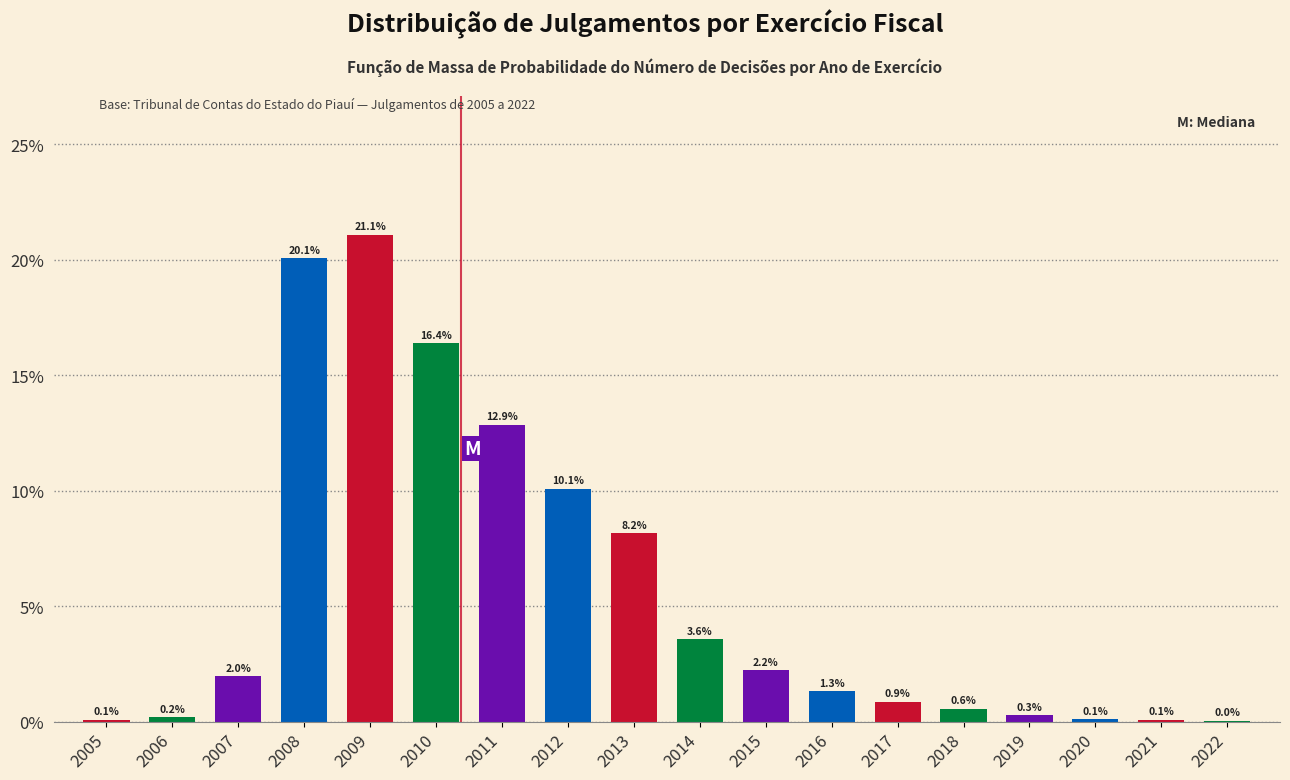

What is the change in value from 2009 to 2021?

-21.0